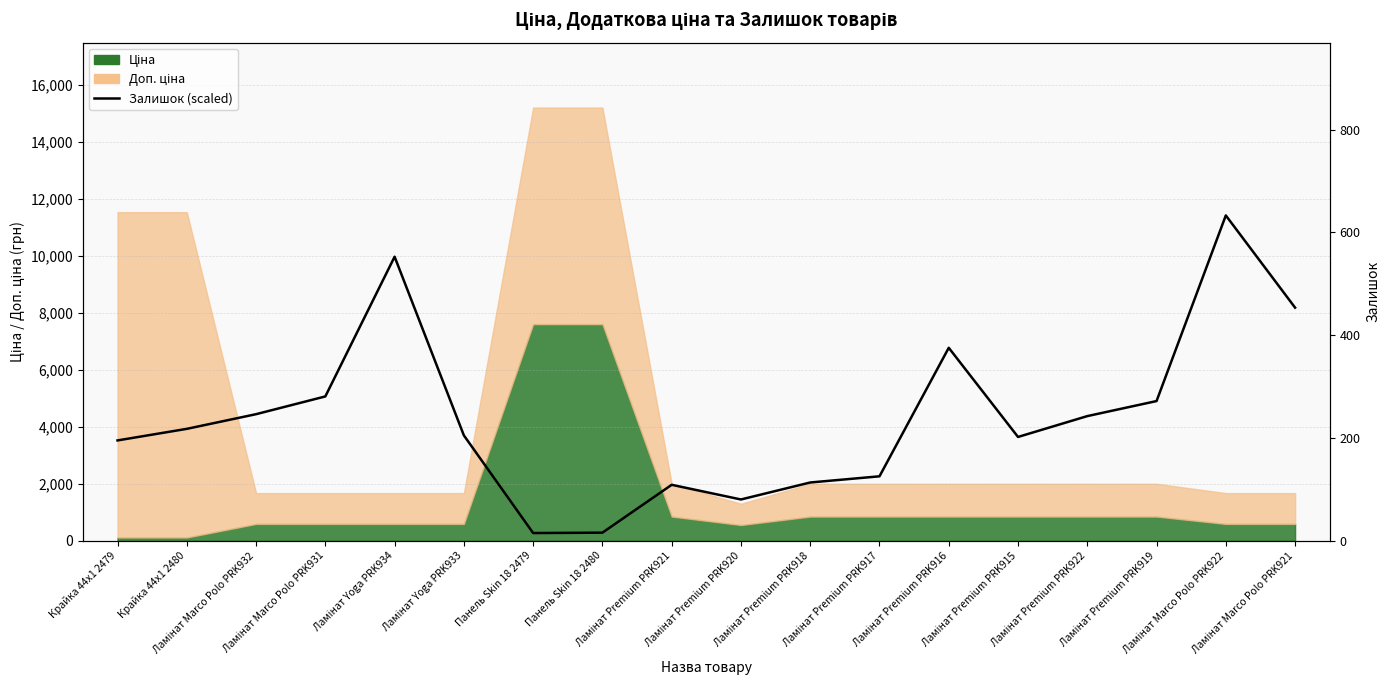

Where is the first local minimum?

Панель Skin 18 2479